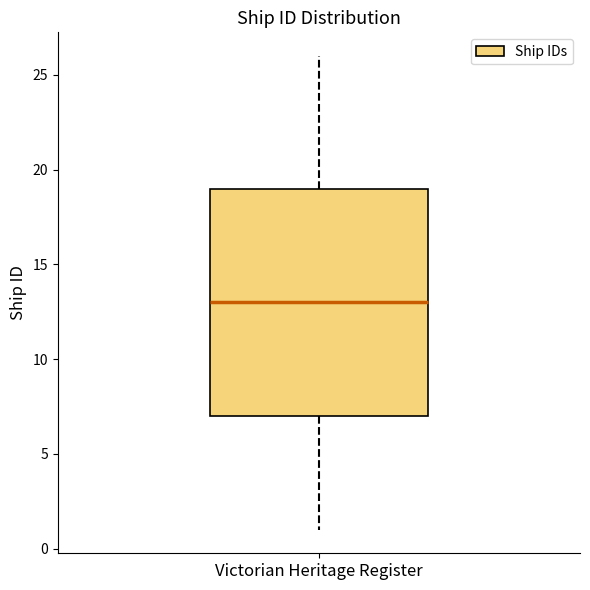

Transcribe this box plot: give where the median line is, the range the box spans, and where the two whiskers end, as read against the y-axis. The values are not printed on the chart, so give them approximately, as read against the axis.

median 13, box 7 to 19, whiskers 1 to 26